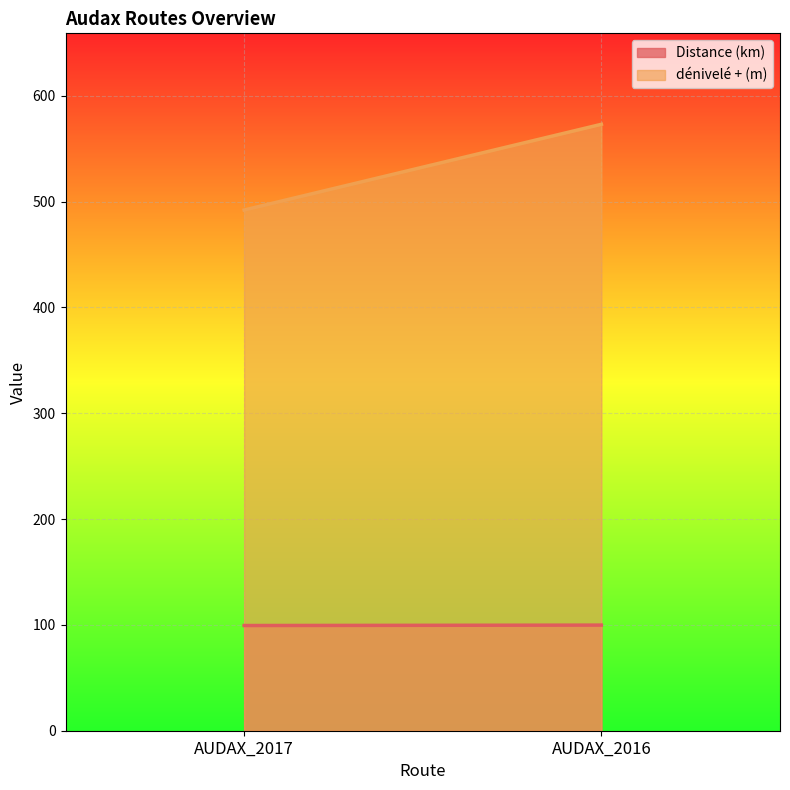

What is the average value of the Distance (km) series?

99.6